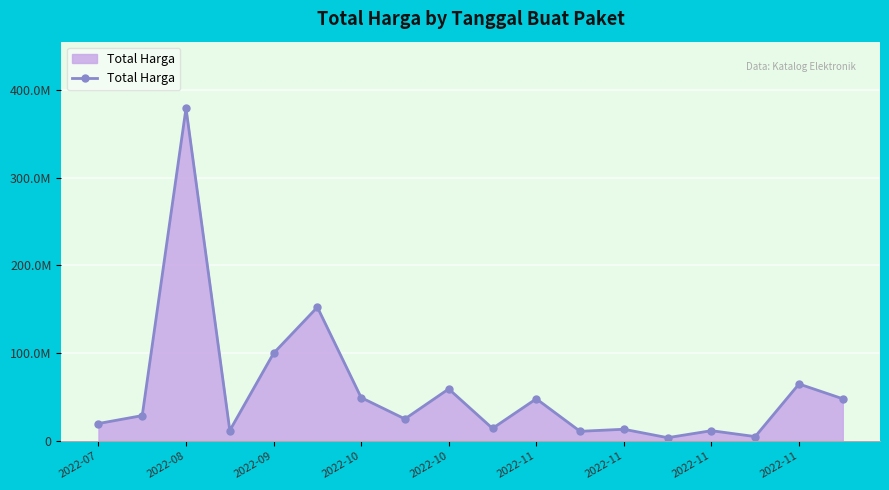

What is the average value?

58194167